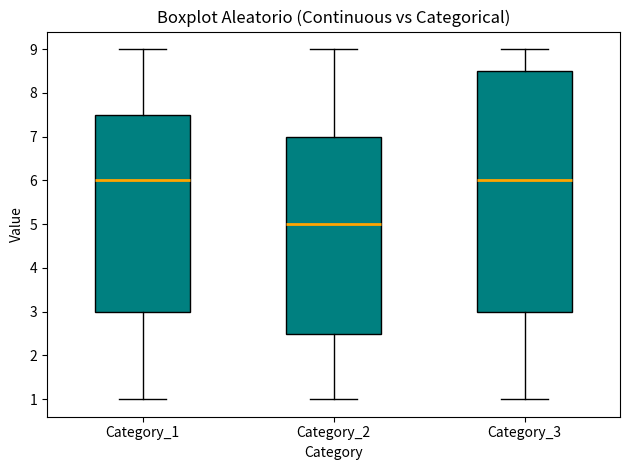

Where does the upper whisker of the box for Category_1 end on the y-axis? The values are not printed on the chart, so give them approximately, as read against the axis.

9.0